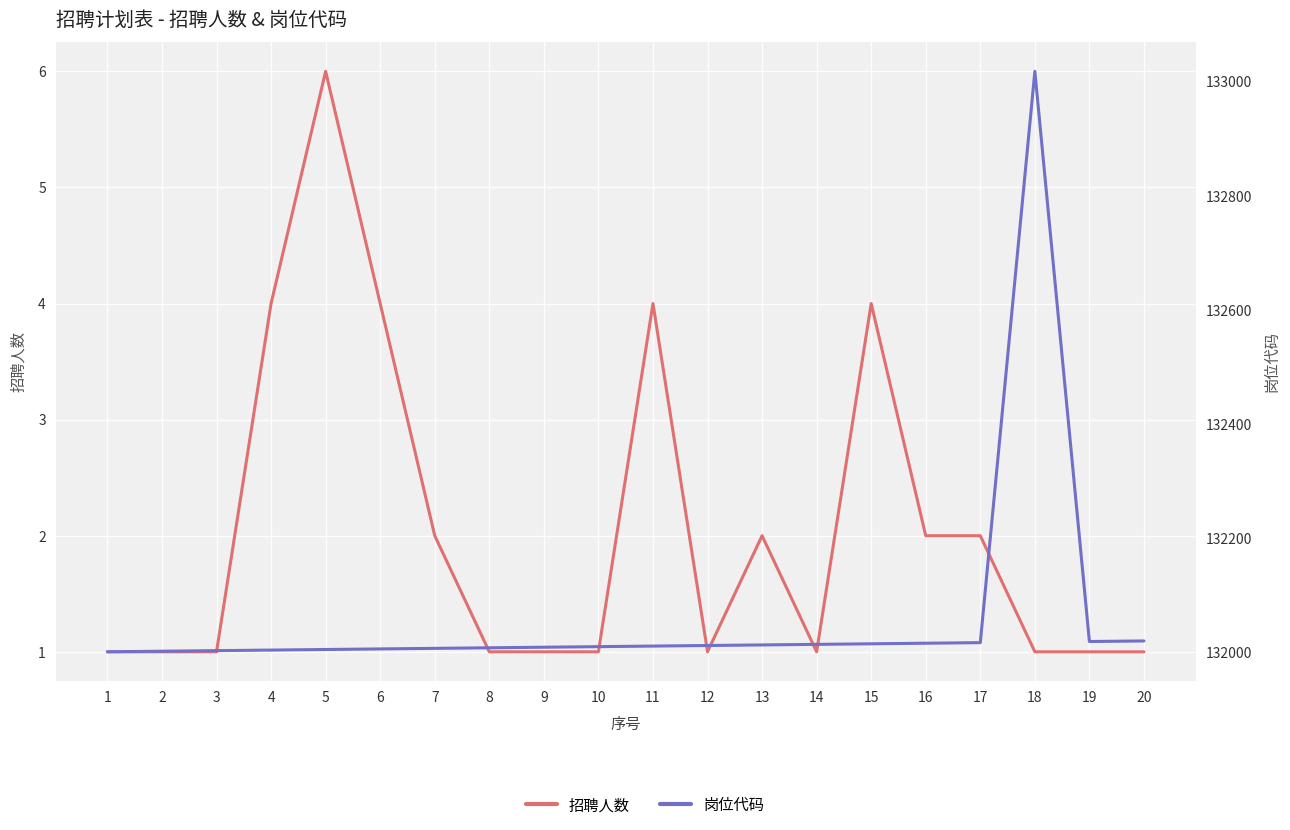

True or false: 岗位代码 has a value of 223712 at 15.

False